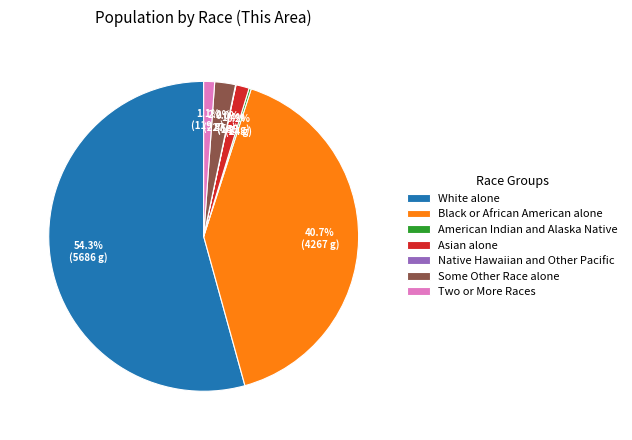

Combined, do Black or African American alone and Two or More Races account for over 50%?

No